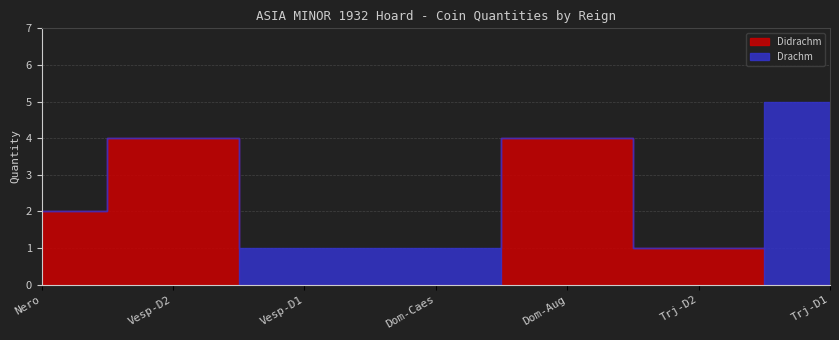

What is the sum of the Didrachm values at Vespasian (Didrachm) and Nero?

6